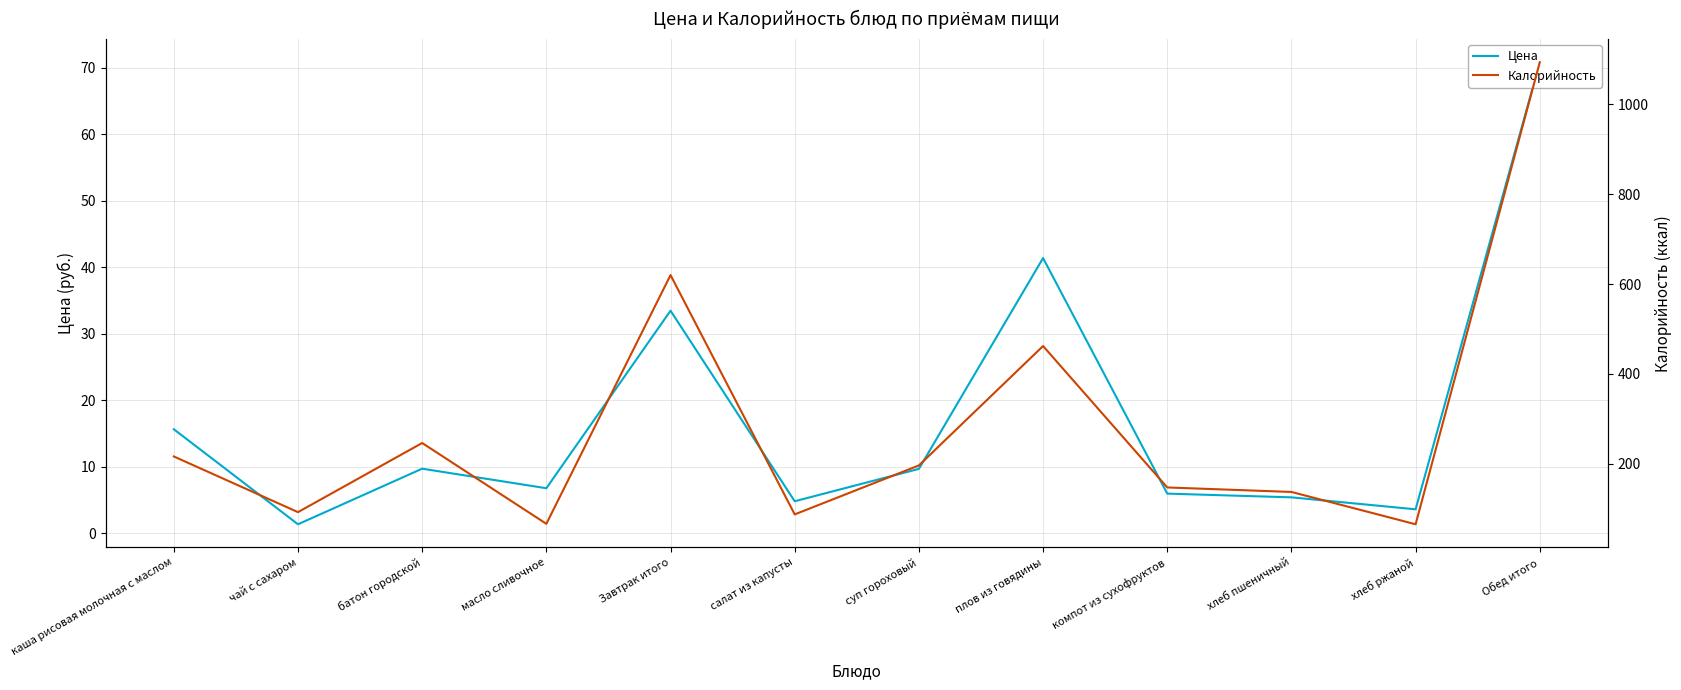

What is the difference between the maximum and second lowest values in the Цена series?

67.2